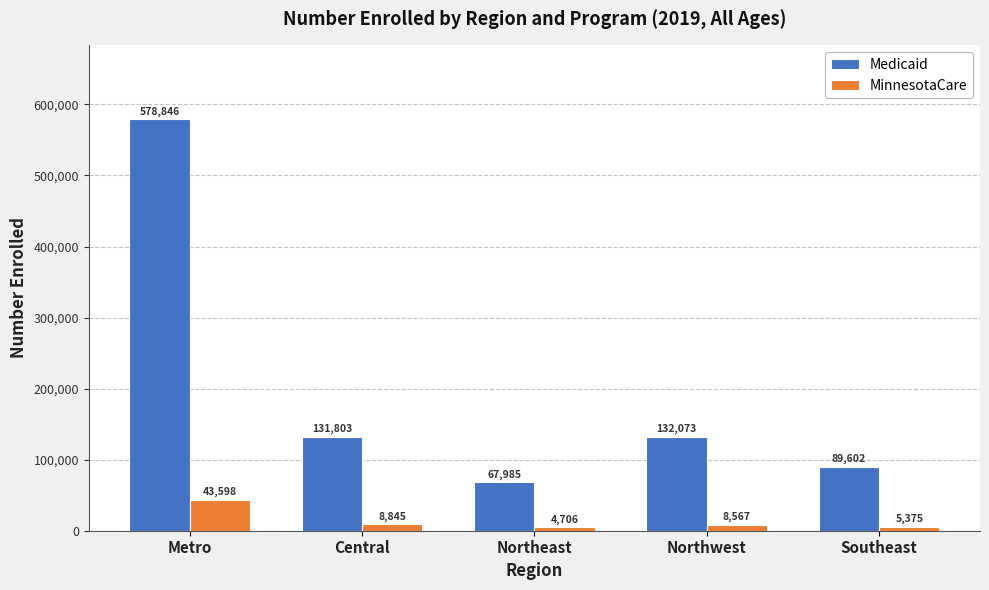

What is the difference between the highest and lowest values at Southeast?

84227